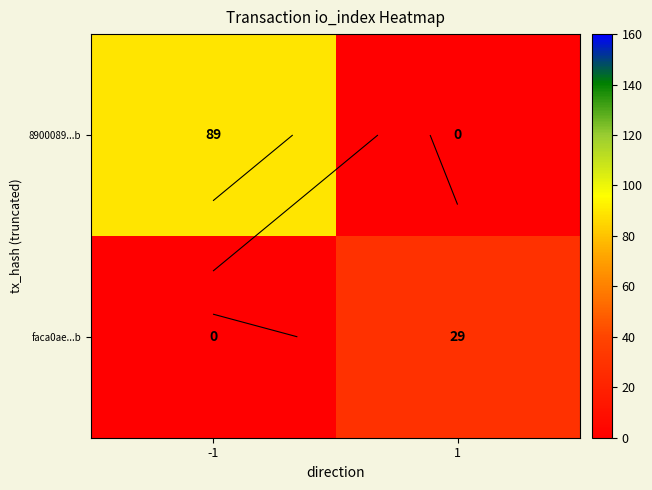

How many series are shown in this chart?

2